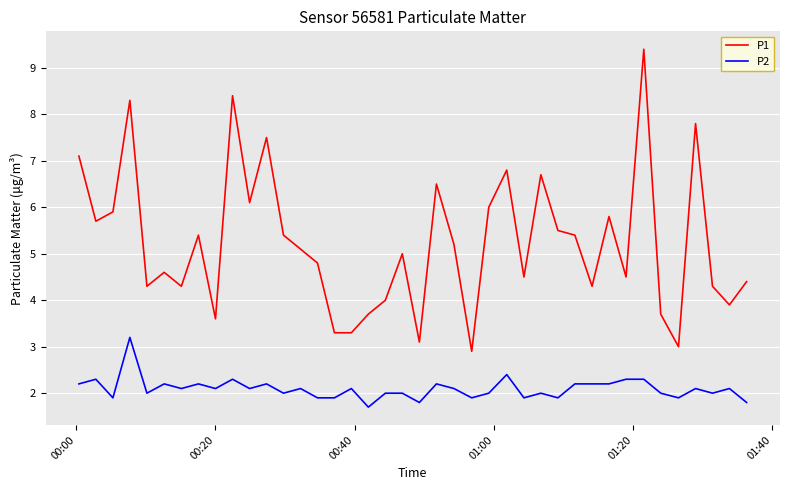

Rank the series by their maximum value, from lowest to highest.

P2, P1